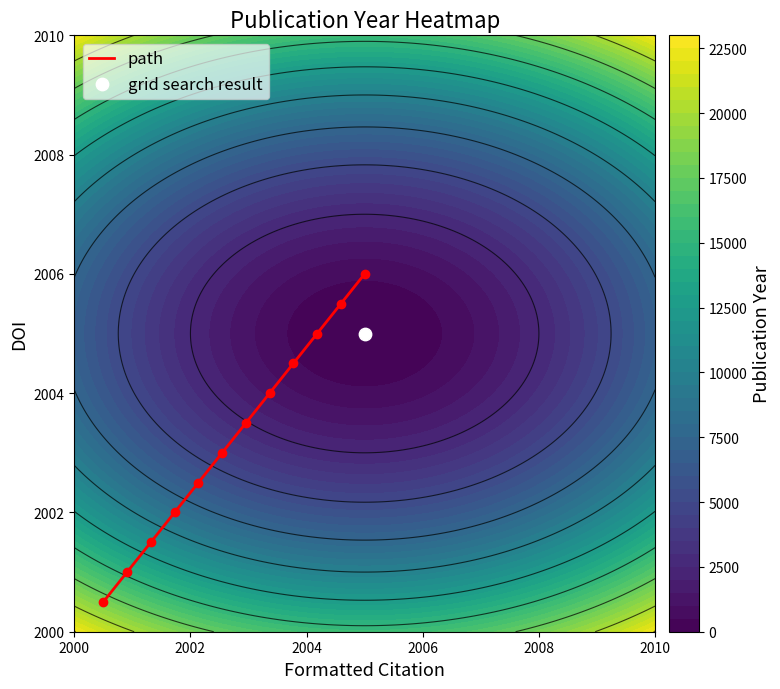

What is the maximum value for path?

2006.0